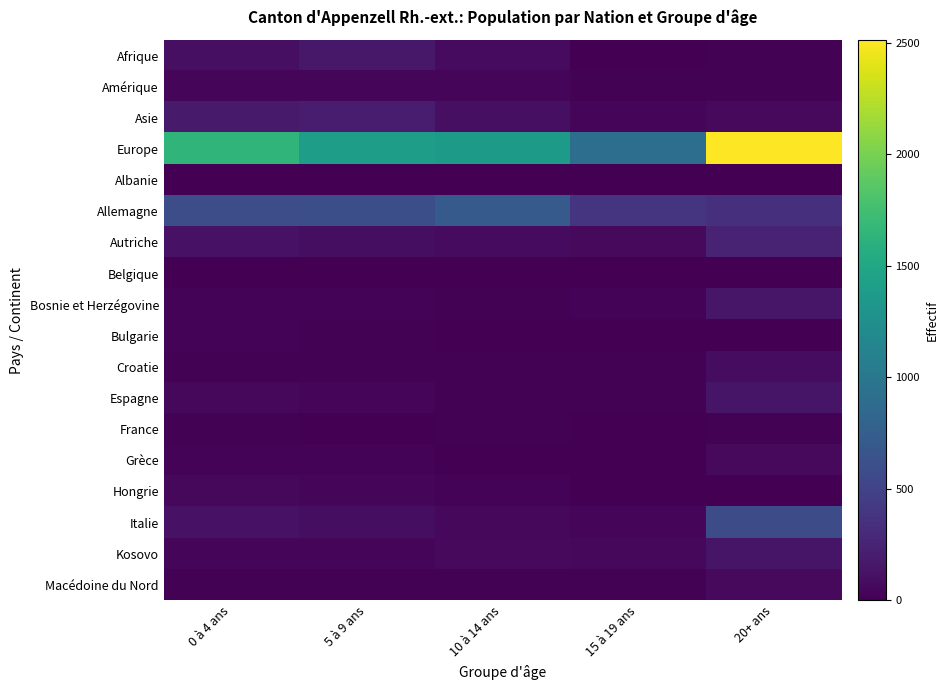

Between 5 à 9 ans and 20+ ans, which series saw the biggest shift?

Europe